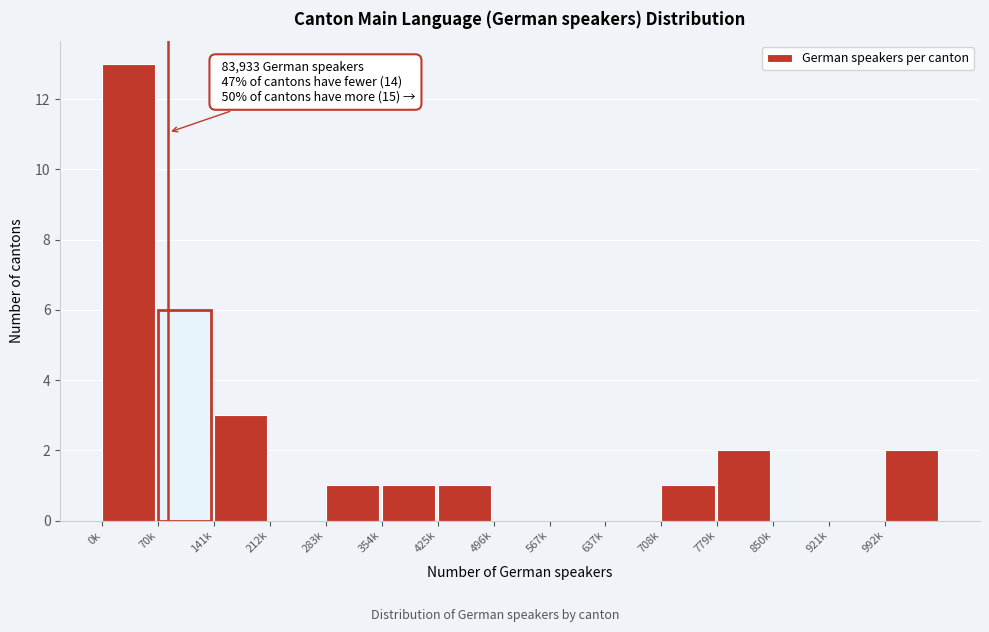

Reading left to right, list all the values displayed in this chart.

0k=13	70k=6	141k=3	212k=0	283k=1	354k=1	425k=1	496k=0	567k=0	637k=0	708k=1	779k=2	850k=0	921k=0	992k=2